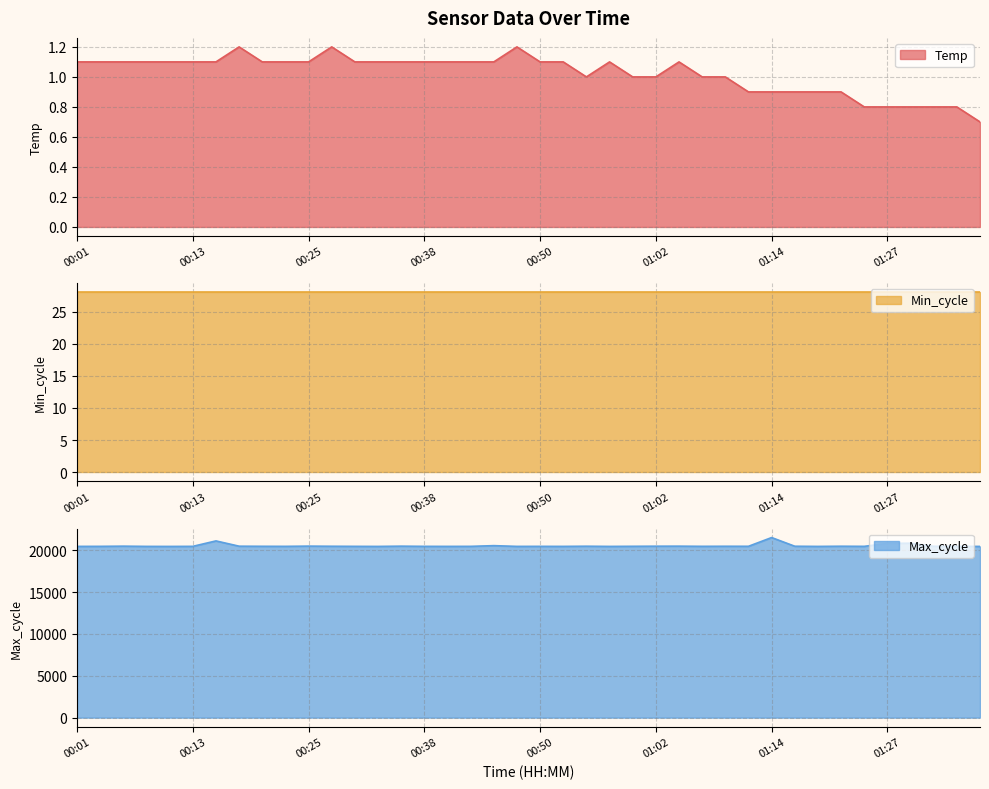

At which label does Max_cycle first exceed 20471?

00:06